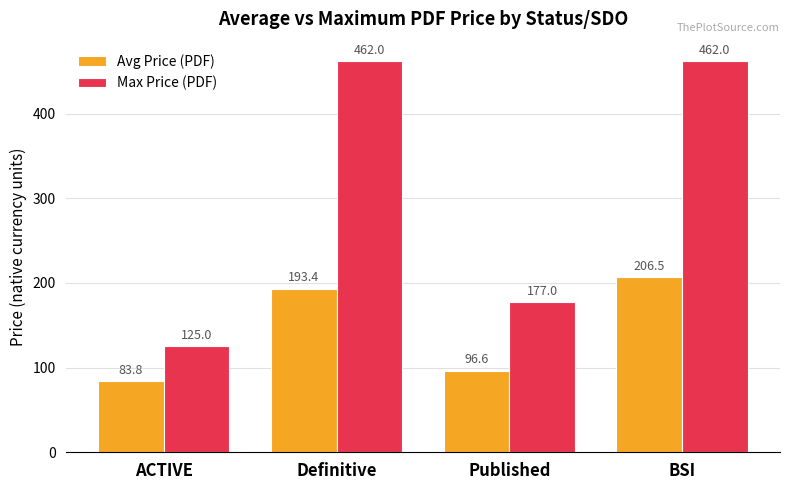

Which series has the largest total across all categories?

Max Price (PDF)